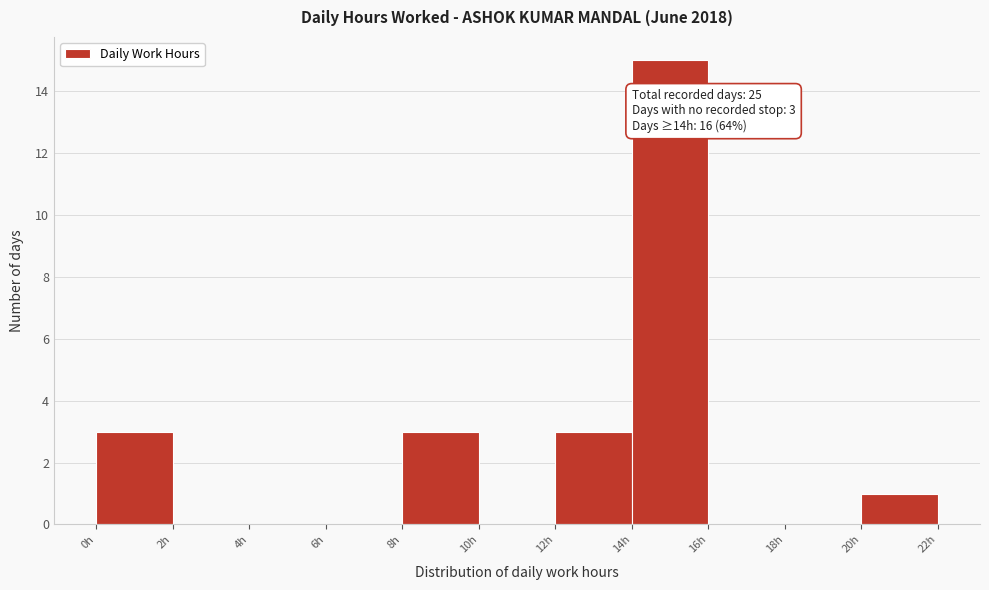

Over which range of the x-axis is the bar tallest?

14 to 16